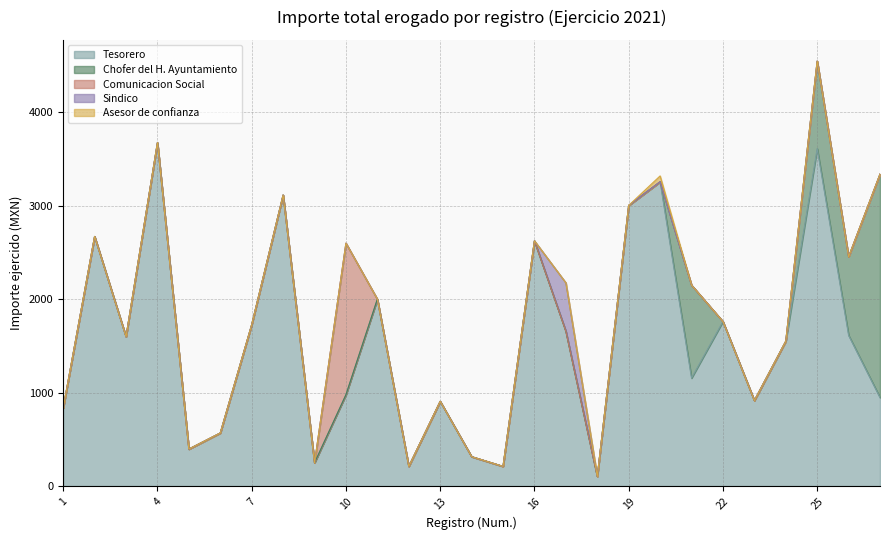

How many interior local valleys does the Tesorero series have?

8